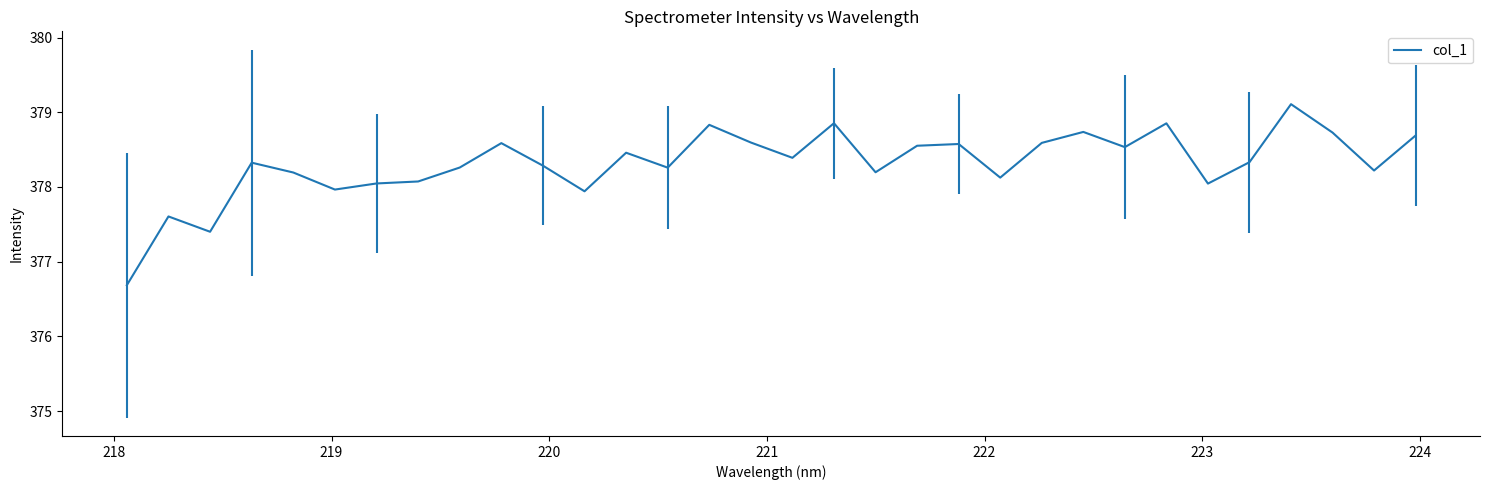

What is the difference between the maximum and minimum values?

2.4